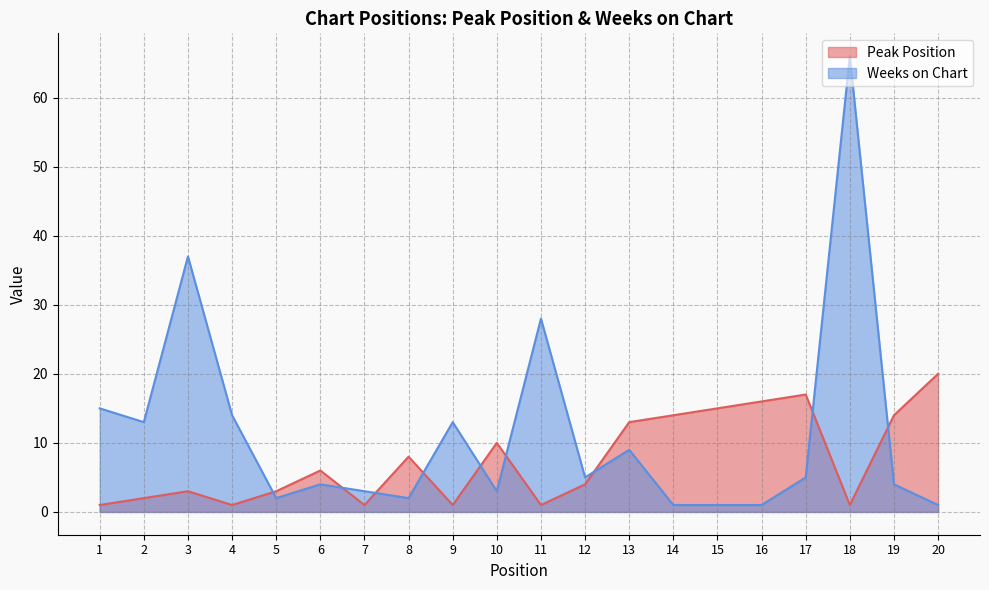

Which category has the highest value in the Weeks on Chart series?

18